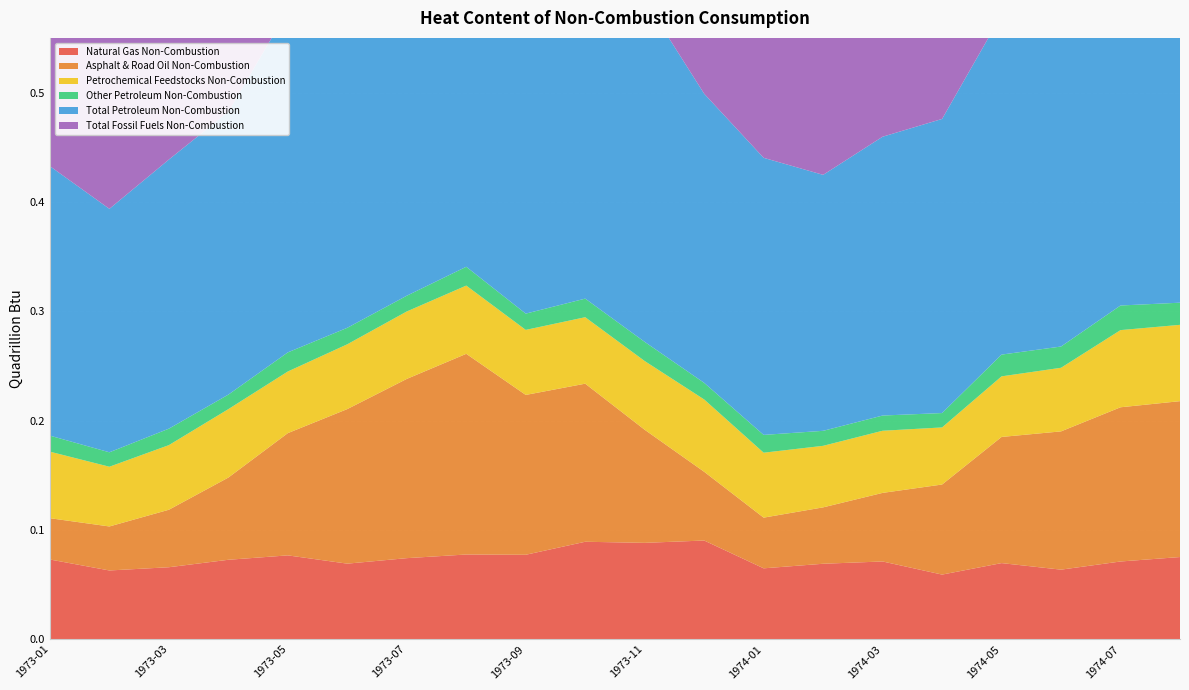

Reading left to right, what are all the values shown in this chart?

Natural Gas Non-Combustion: 1973-01=0.1	1973-02=0.1	1973-03=0.1	1973-04=0.1	1973-05=0.1	1973-06=0.1	1973-07=0.1	1973-08=0.1	1973-09=0.1	1973-10=0.1	1973-11=0.1	1973-12=0.1	1974-01=0.1	1974-02=0.1	1974-03=0.1	1974-04=0.1	1974-05=0.1	1974-06=0.1	1974-07=0.1	1974-08=0.1
Asphalt & Road Oil Non-Combustion: 1973-01=0.0	1973-02=0.0	1973-03=0.1	1973-04=0.1	1973-05=0.1	1973-06=0.1	1973-07=0.2	1973-08=0.2	1973-09=0.1	1973-10=0.1	1973-11=0.1	1973-12=0.1	1974-01=0.0	1974-02=0.1	1974-03=0.1	1974-04=0.1	1974-05=0.1	1974-06=0.1	1974-07=0.1	1974-08=0.1
Petrochemical Feedstocks Non-Combustion: 1973-01=0.1	1973-02=0.1	1973-03=0.1	1973-04=0.1	1973-05=0.1	1973-06=0.1	1973-07=0.1	1973-08=0.1	1973-09=0.1	1973-10=0.1	1973-11=0.1	1973-12=0.1	1974-01=0.1	1974-02=0.1	1974-03=0.1	1974-04=0.1	1974-05=0.1	1974-06=0.1	1974-07=0.1	1974-08=0.1
Other Petroleum Non-Combustion: 1973-01=0.0	1973-02=0.0	1973-03=0.0	1973-04=0.0	1973-05=0.0	1973-06=0.0	1973-07=0.0	1973-08=0.0	1973-09=0.0	1973-10=0.0	1973-11=0.0	1973-12=0.0	1974-01=0.0	1974-02=0.0	1974-03=0.0	1974-04=0.0	1974-05=0.0	1974-06=0.0	1974-07=0.0	1974-08=0.0
Total Petroleum Non-Combustion: 1973-01=0.2	1973-02=0.2	1973-03=0.2	1973-04=0.3	1973-05=0.3	1973-06=0.3	1973-07=0.4	1973-08=0.4	1973-09=0.3	1973-10=0.4	1973-11=0.3	1973-12=0.3	1974-01=0.3	1974-02=0.2	1974-03=0.3	1974-04=0.3	1974-05=0.3	1974-06=0.3	1974-07=0.4	1974-08=0.4
Total Fossil Fuels Non-Combustion: 1973-01=0.3	1973-02=0.3	1973-03=0.3	1973-04=0.3	1973-05=0.4	1973-06=0.4	1973-07=0.4	1973-08=0.5	1973-09=0.4	1973-10=0.5	1973-11=0.4	1973-12=0.4	1974-01=0.3	1974-02=0.3	1974-03=0.3	1974-04=0.3	1974-05=0.4	1974-06=0.4	1974-07=0.4	1974-08=0.4